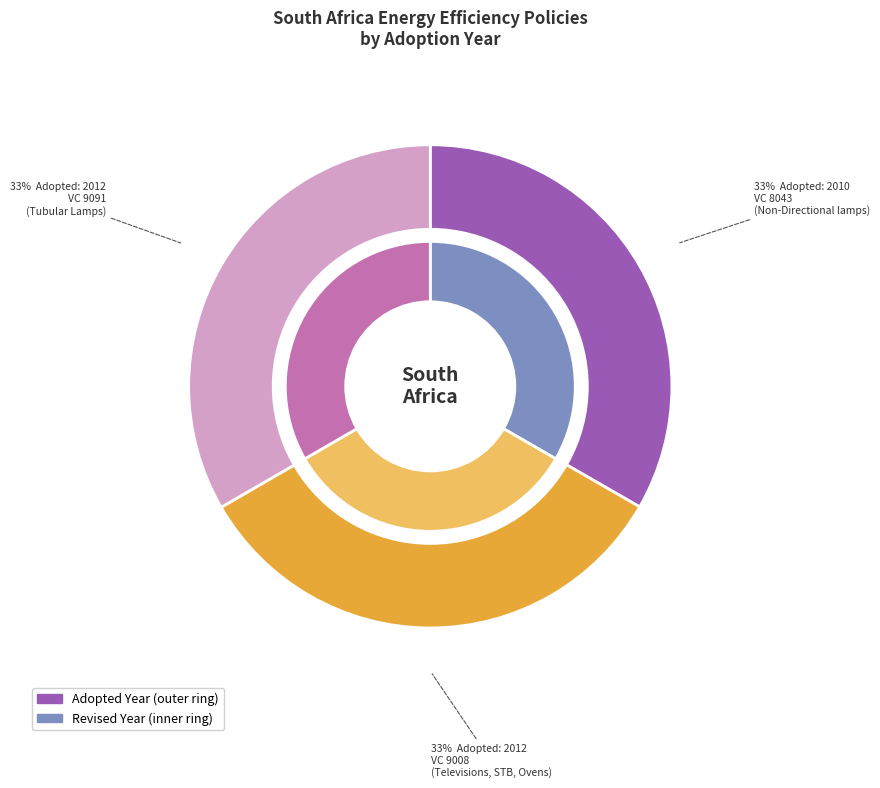

To the nearest percent, what is the combined percentage of VC 8043
(Non-Directional lamps) and VC 9091
(Tubular Lamps)?

67%